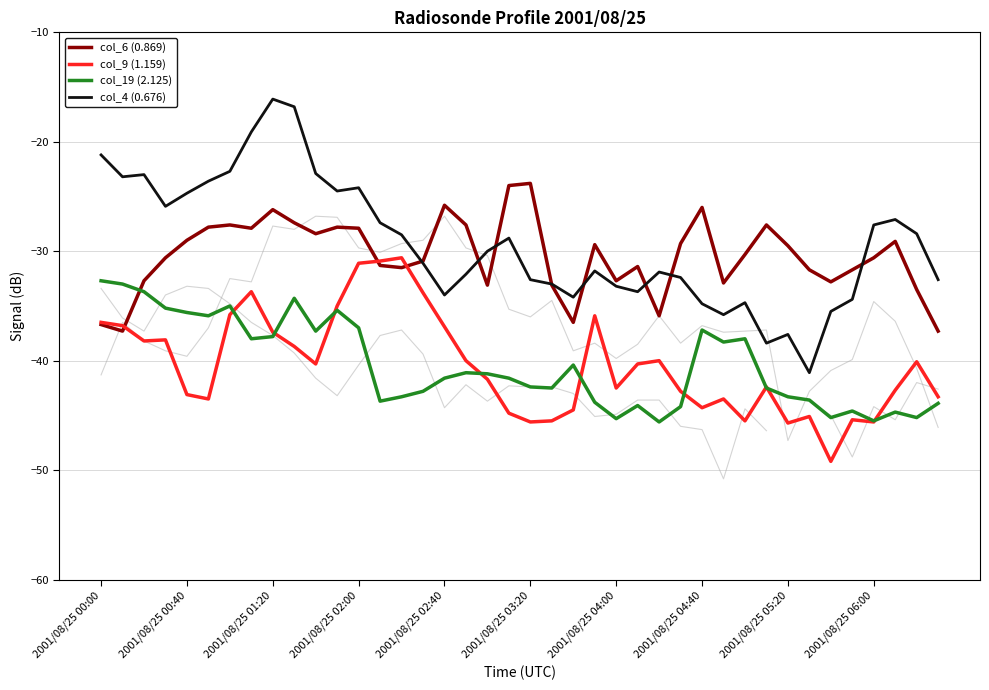

The value of col_19 (2.125) at 31 is -42.5. True or false?

True